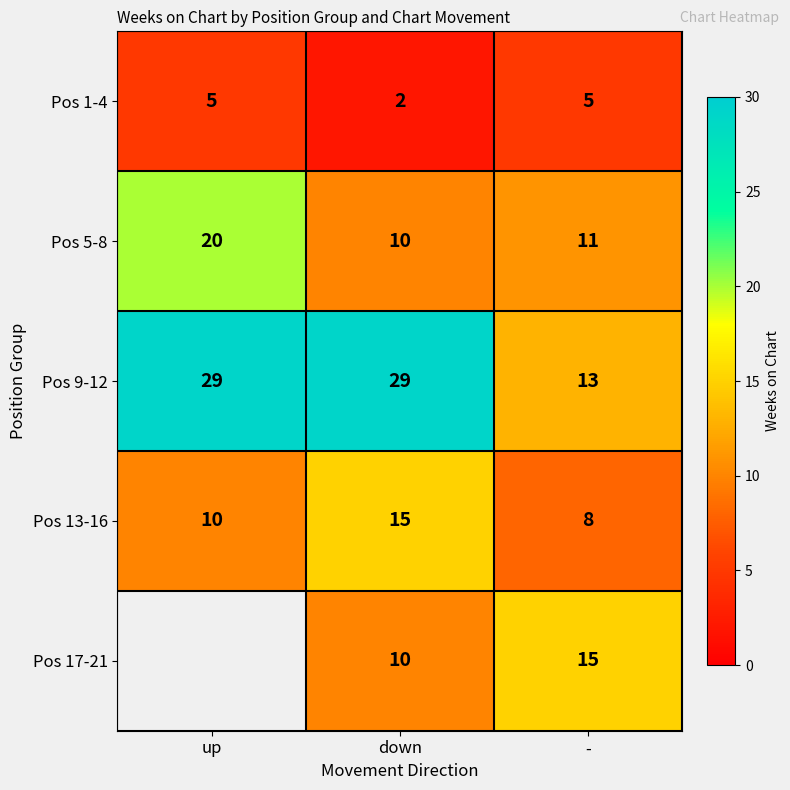

Count the Pos 5-8 values in the range 10 to 20.

3